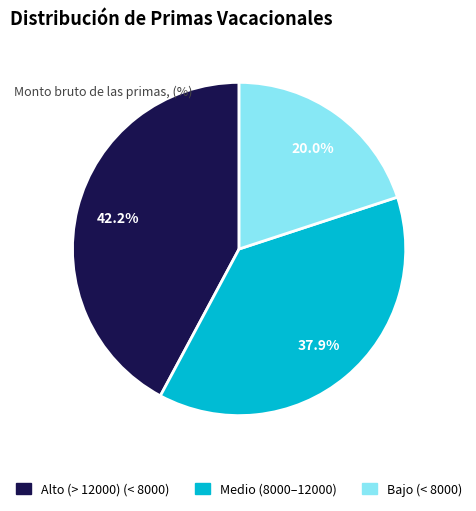

Is there a majority slice in this chart?

No